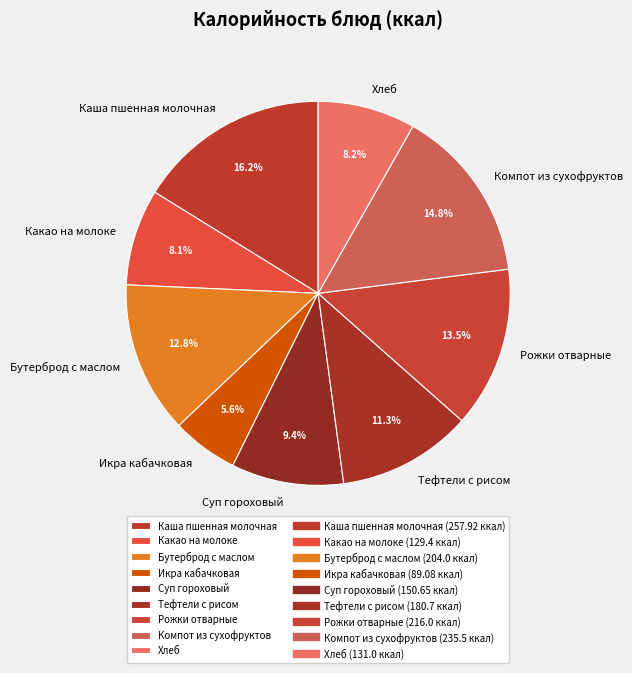

What is the largest slice in the pie chart?

Каша пшенная молочная